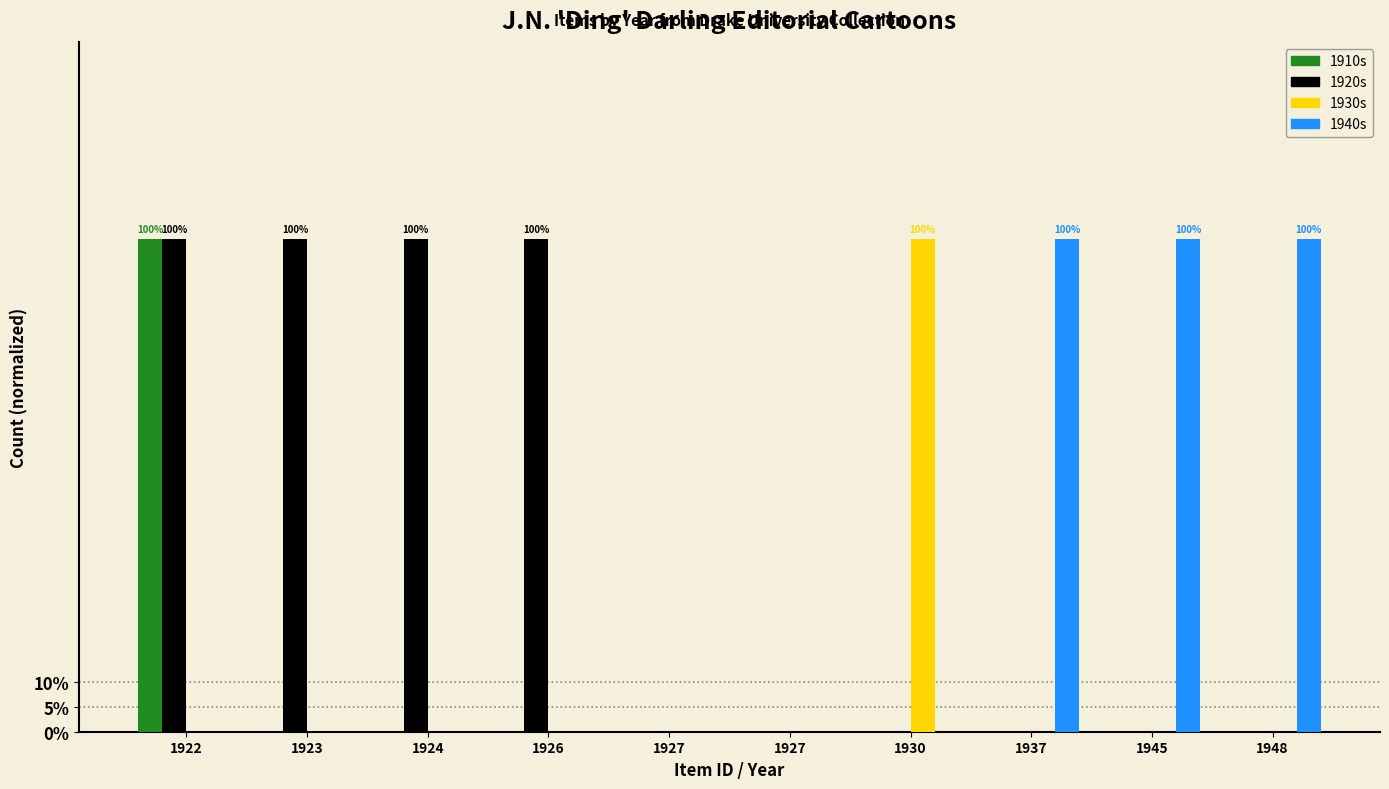

Are the bars grouped side by side (vs. stacked)?

Yes